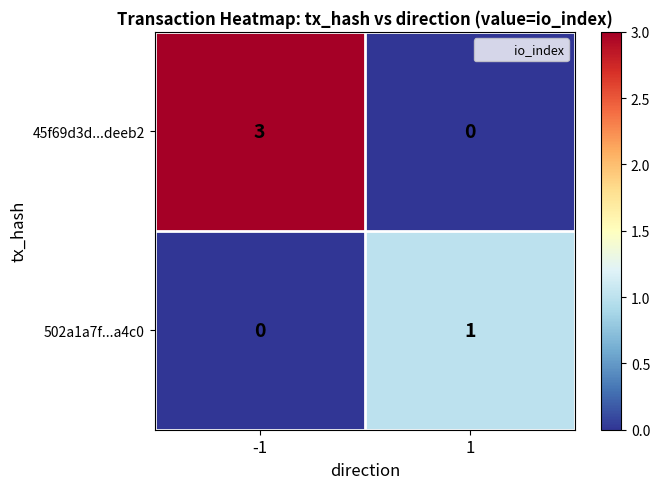

Rank the series by their average value, from highest to lowest.

45f69d3d...deeb2, 502a1a7f...a4c0